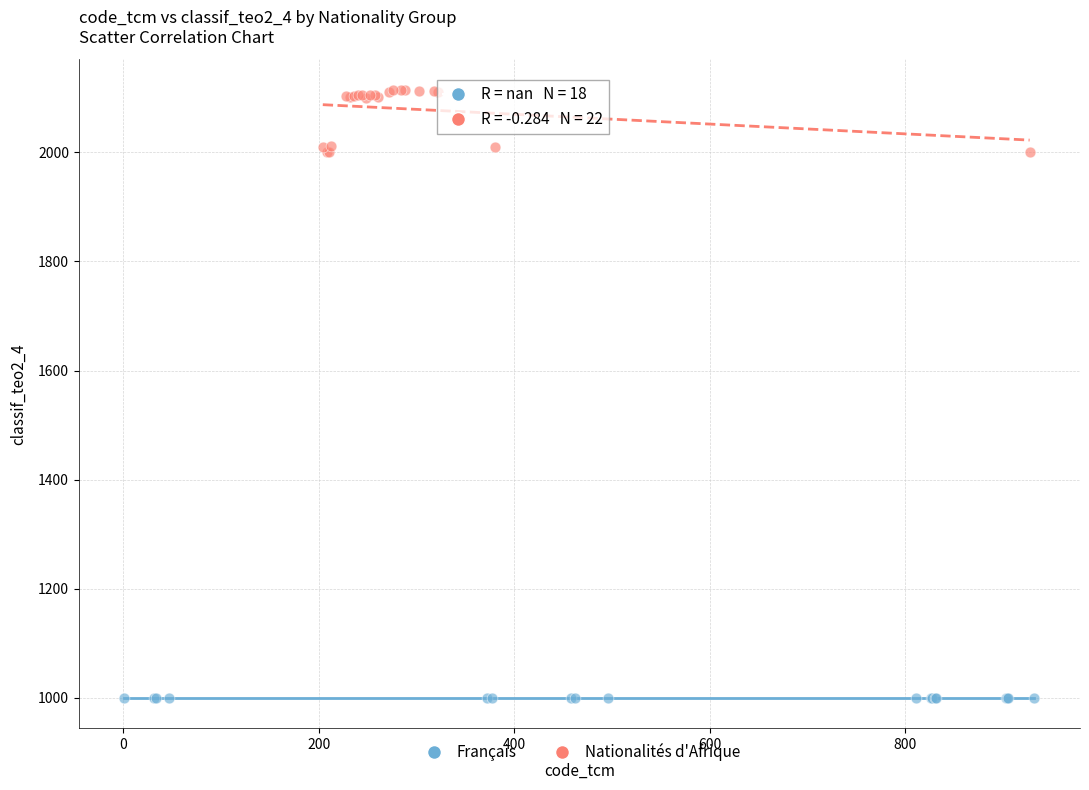

Which series contains the lowest Y value?

Français